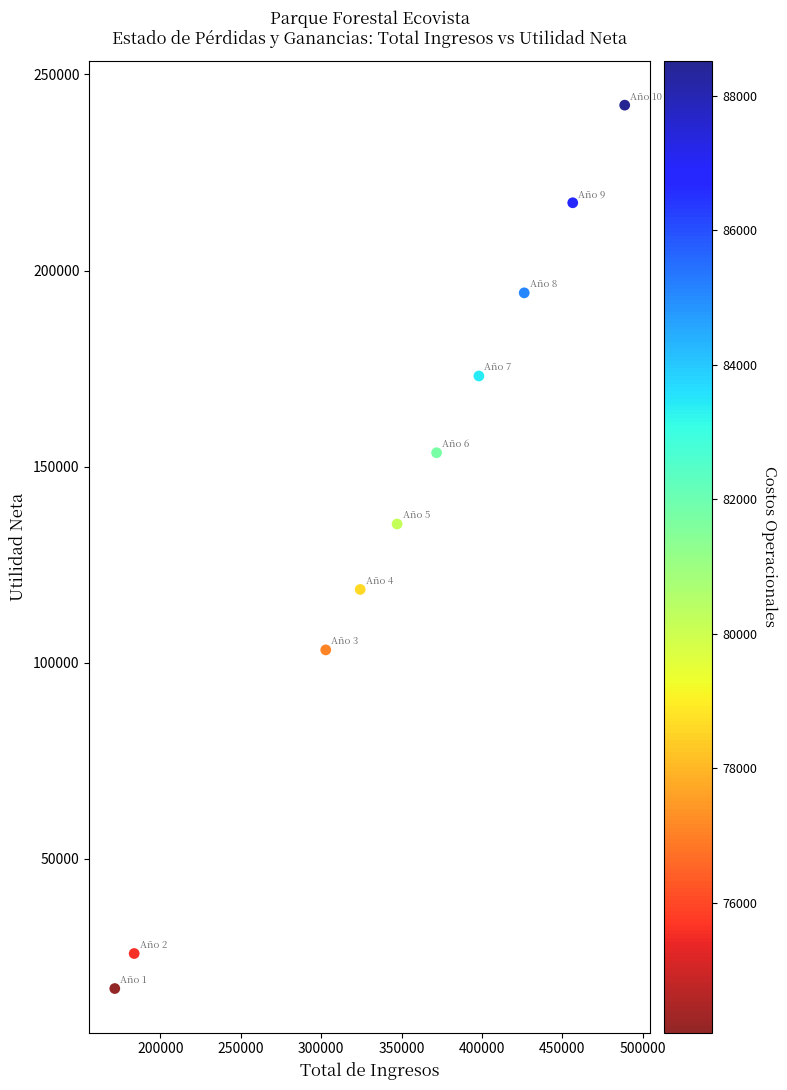

What Y value in the scatter plot is closest to 129540?

135362.9